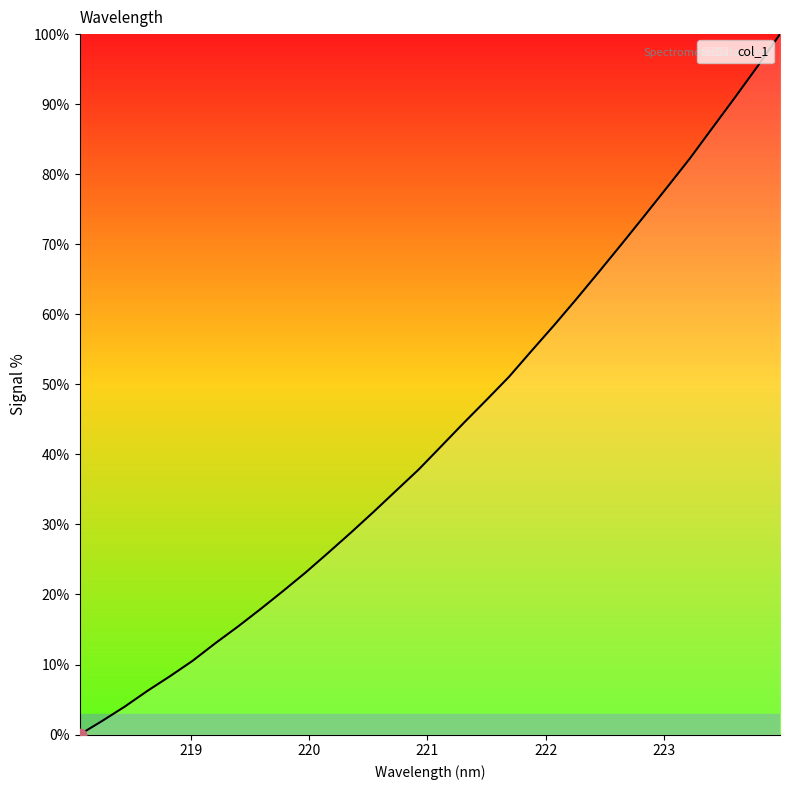

What is the difference between the maximum and minimum values?

100.0